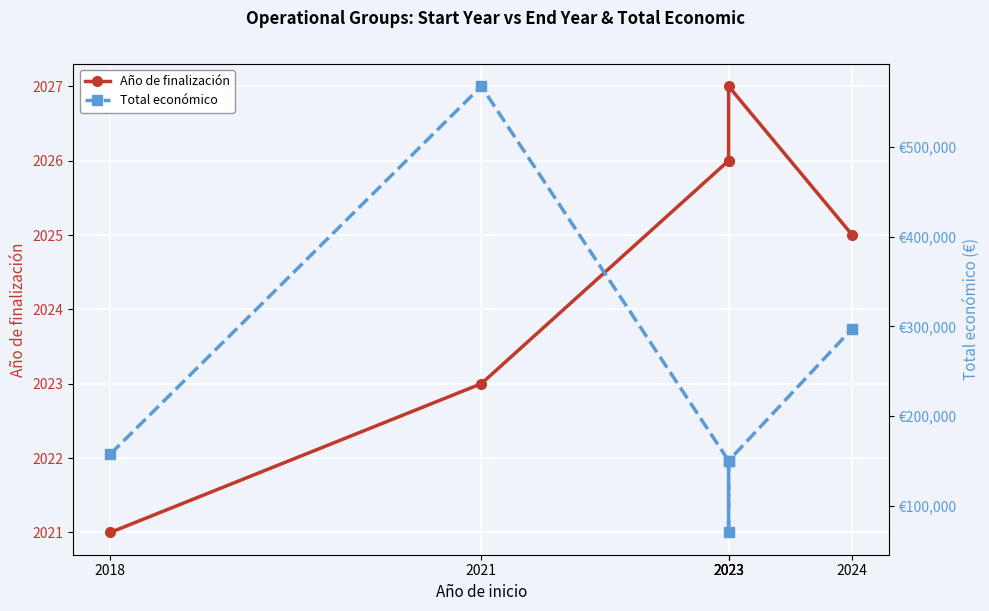

Which has a higher value, 2023 or 2023?

2023